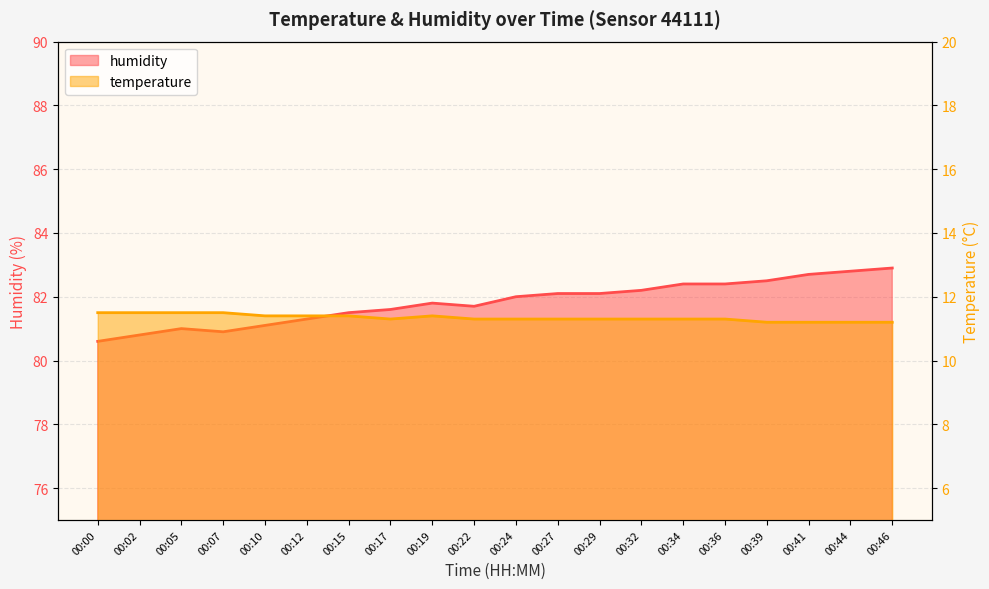

Count the number of categories in the chart.

20